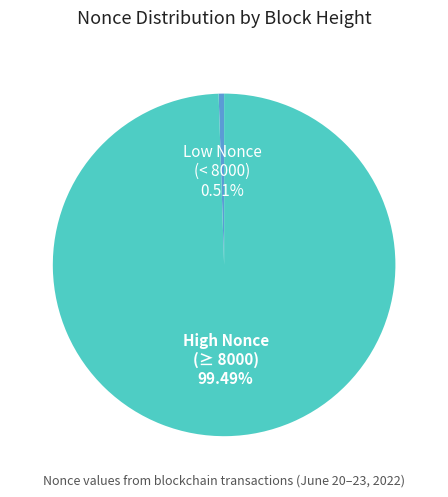

Is the sum of Low Nonce (< 8000) and High Nonce (≥ 8000) greater than half?

Yes